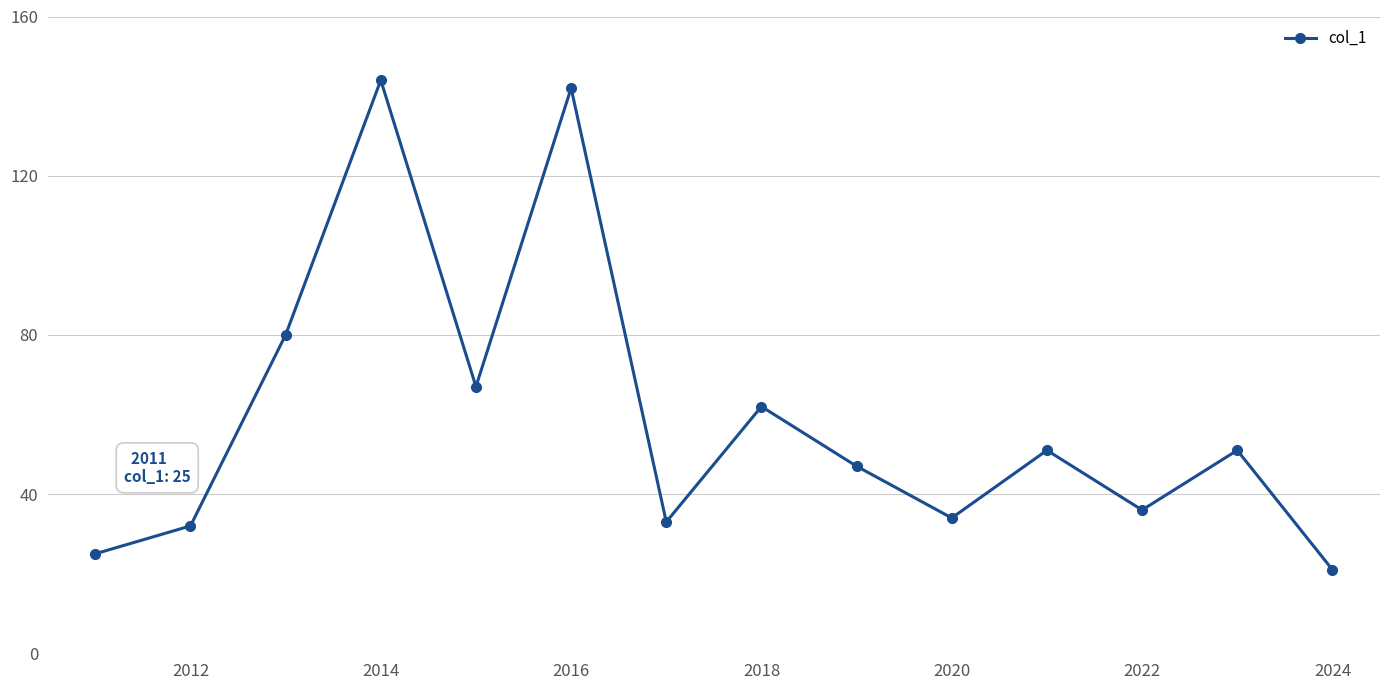

How many interior local valleys (lower than both neighbors) does the data have?

4